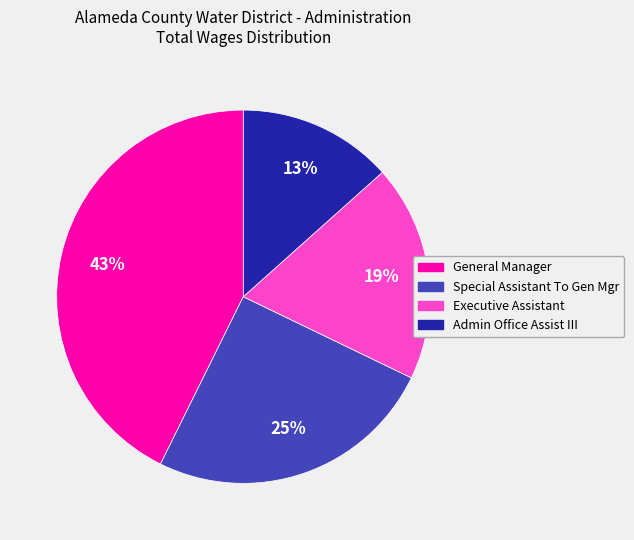

To the nearest percent, what is the combined percentage of Executive Assistant and Admin Office Assist III?

32%